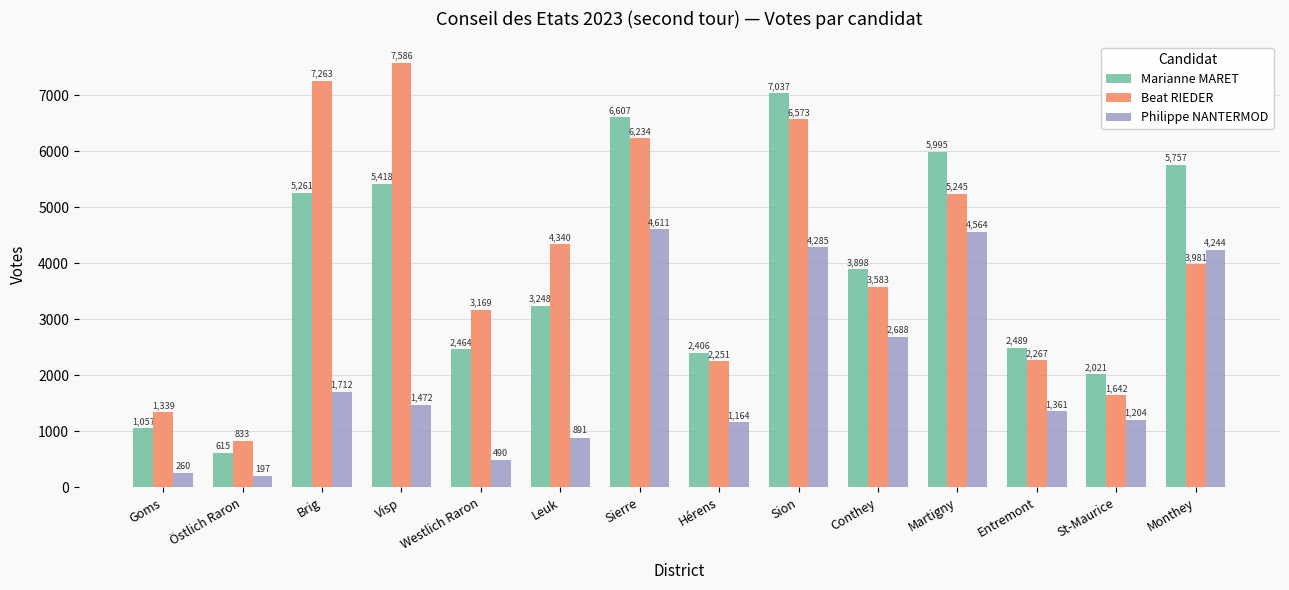

Count the number of categories in the chart.

14